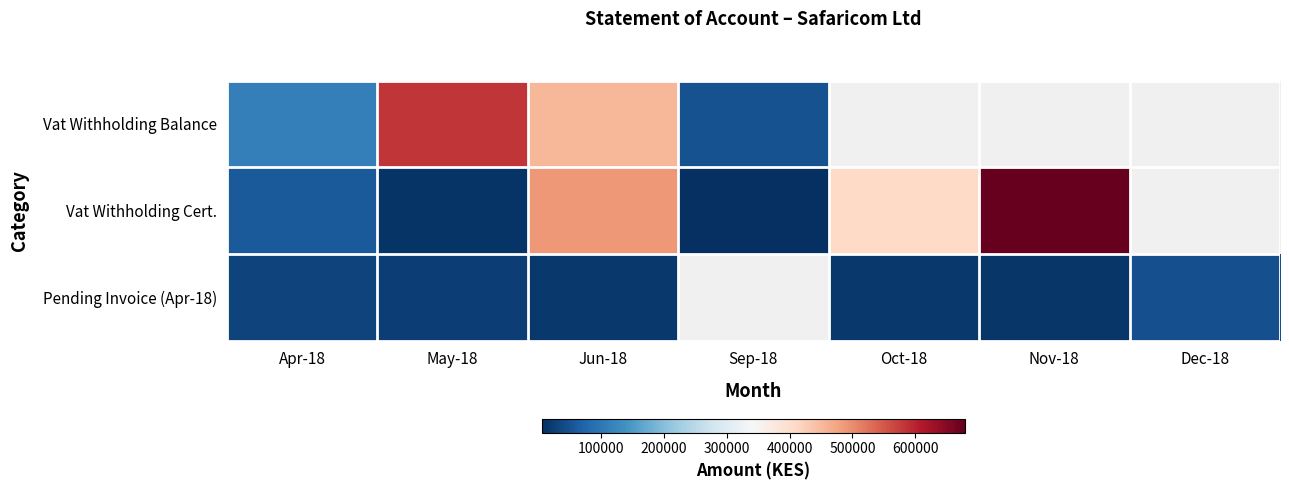

Which has a higher value, Nov-18 or Oct-18?

Oct-18